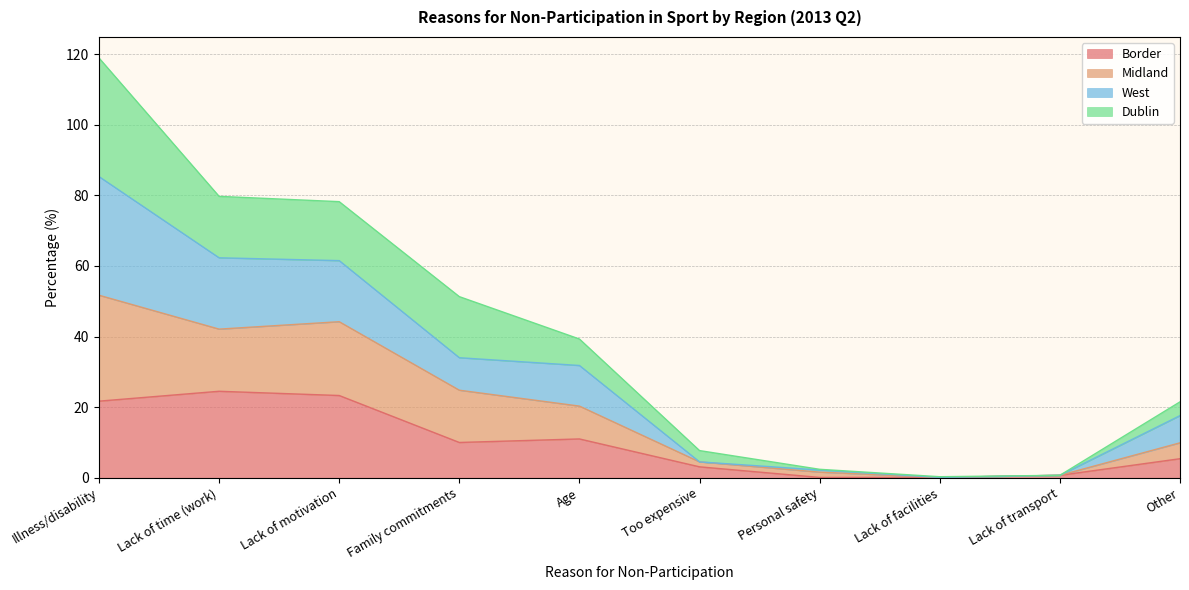

Is the value of Midland at Personal safety greater than the value of Border at Lack of motivation?

No